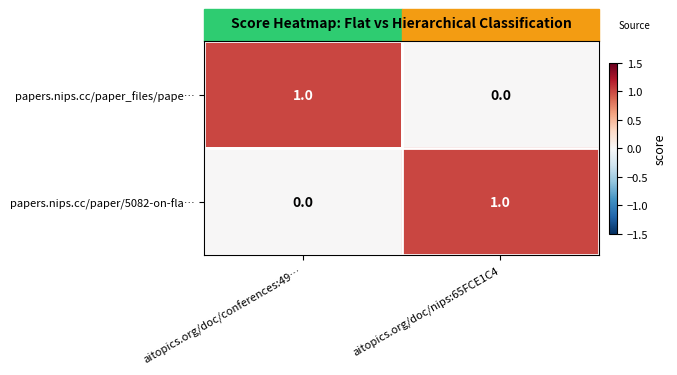

Which category has the highest value in the papers.nips.cc/paper_files/pape… series?

aitopics.org/doc/conferences:49…